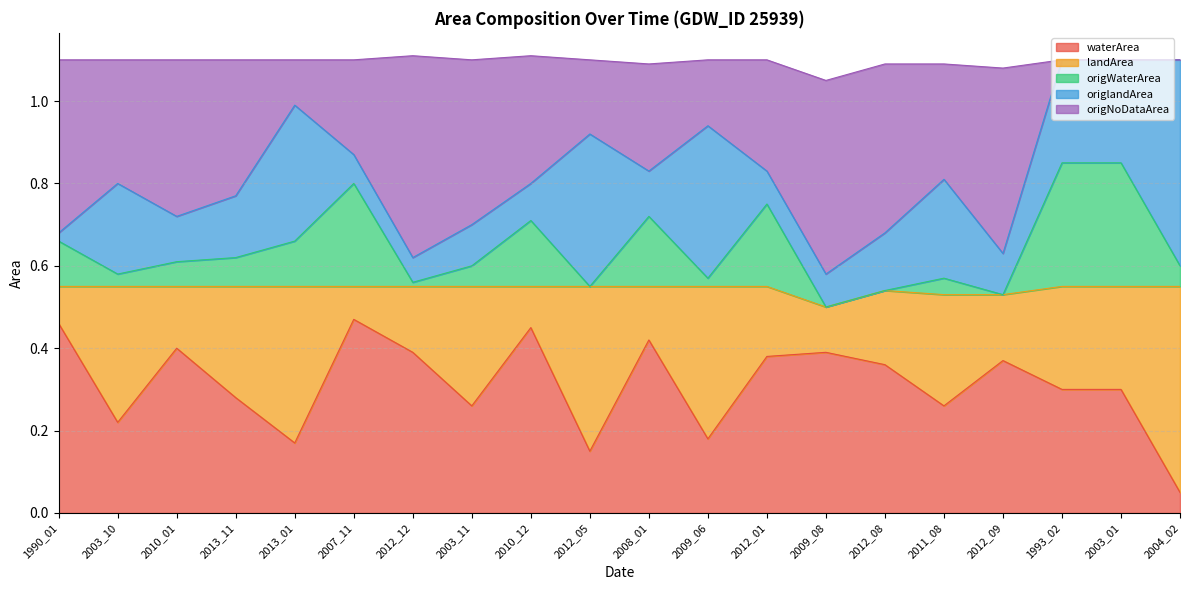

What is the difference between the second highest and second lowest values in the waterArea series?

0.3